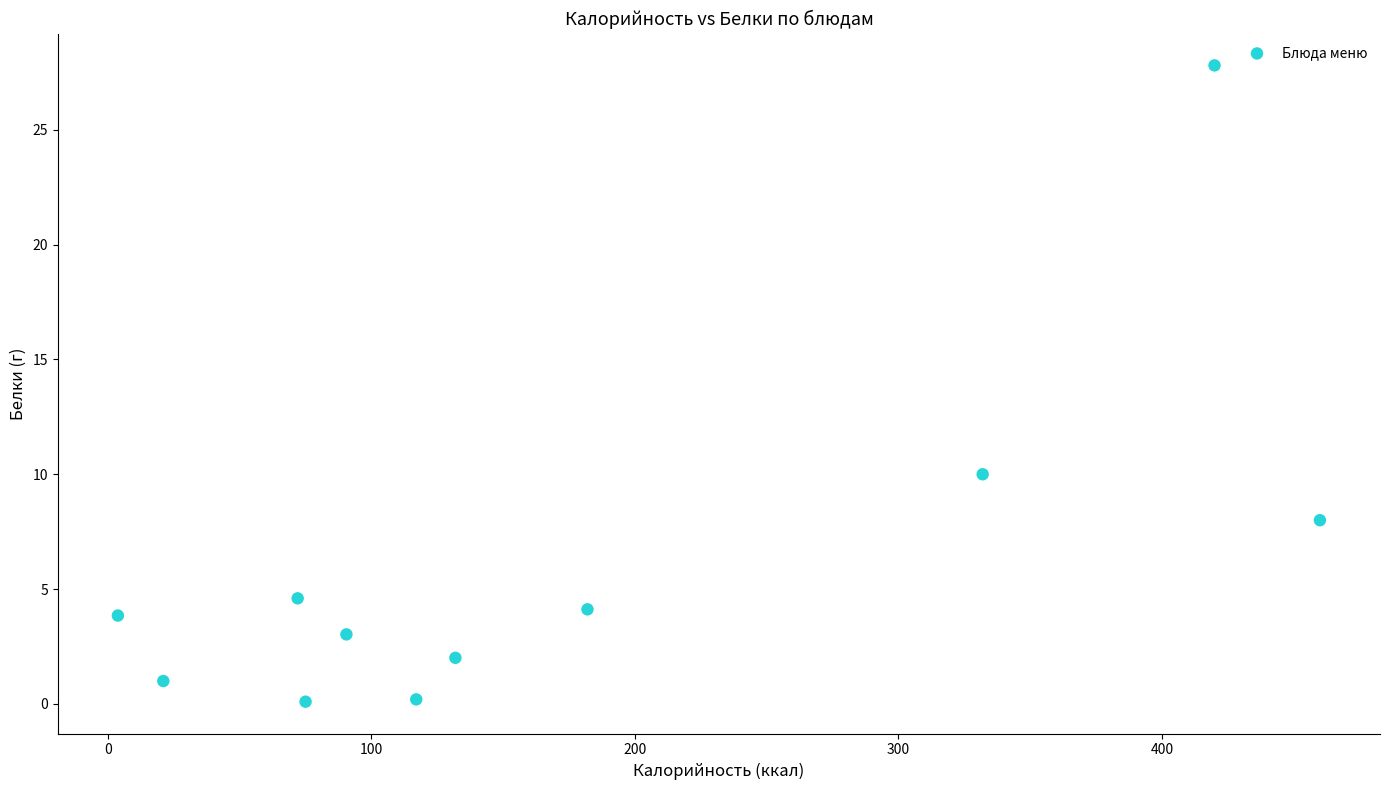

What Y value in the scatter plot is closest to 13?

10.0